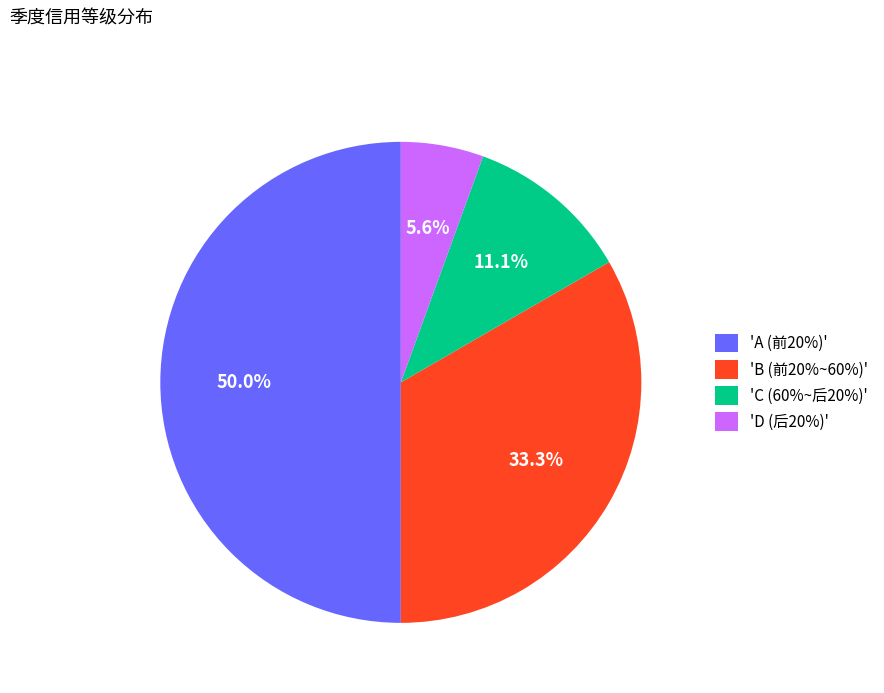

Which slice is the largest?

'A (前20%)'